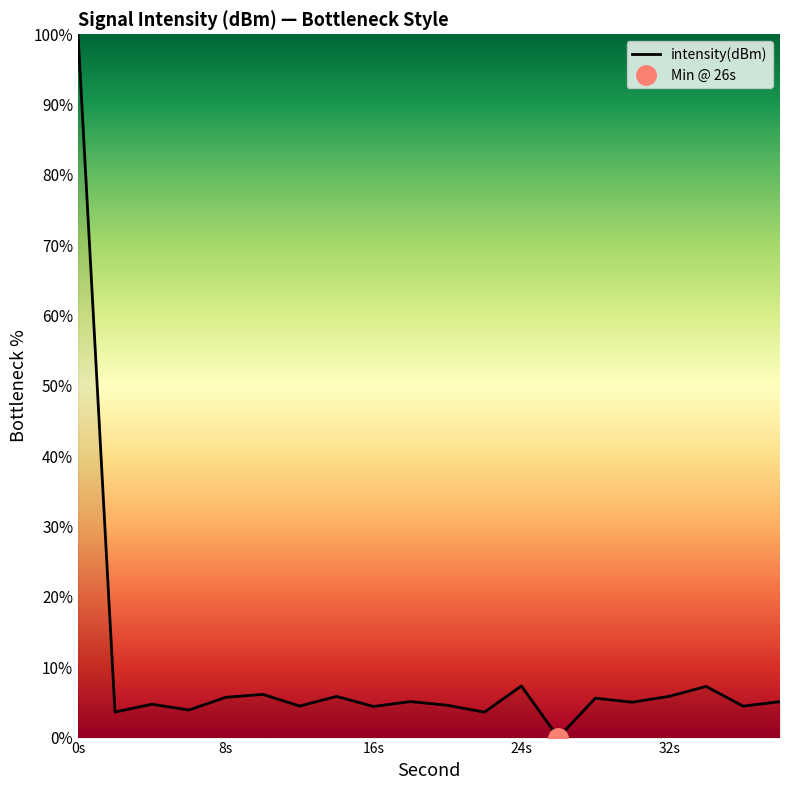

The intensity(dBm) series shows 4.0 at 24s. True or false?

False